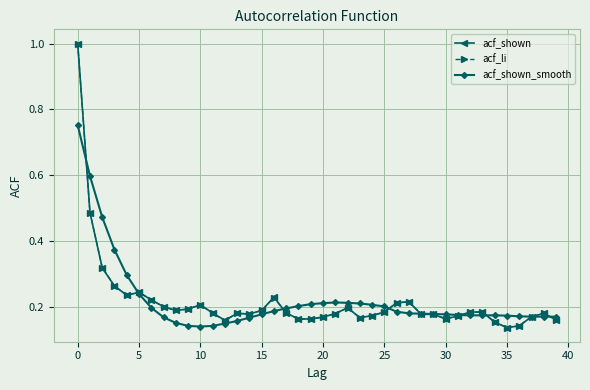

At how many categories does at least one series exceed 0?

40